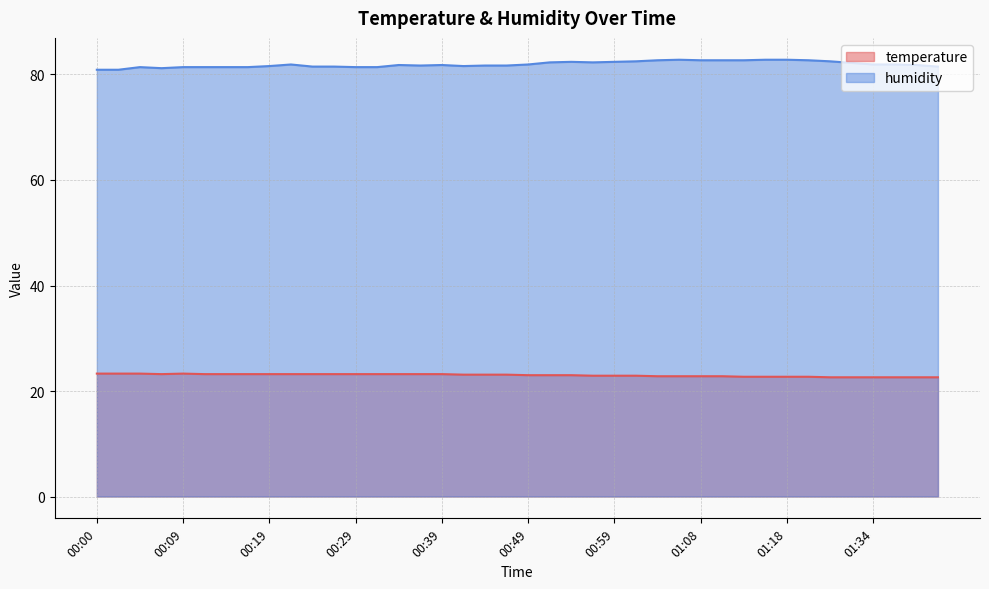

Does the chart have visible grid lines?

Yes